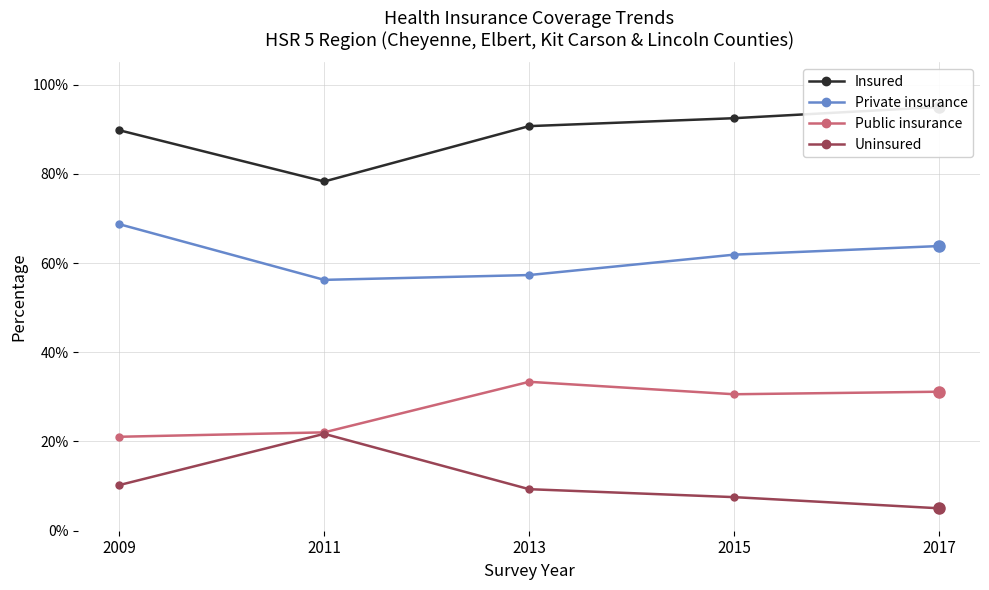

Reading right to left, what are all the values shown in this chart?

Insured: 2017=0.9	2015=0.9	2013=0.9	2011=0.8	2009=0.9
Private insurance: 2017=0.6	2015=0.6	2013=0.6	2011=0.6	2009=0.7
Public insurance: 2017=0.3	2015=0.3	2013=0.3	2011=0.2	2009=0.2
Uninsured: 2017=0.1	2015=0.1	2013=0.1	2011=0.2	2009=0.1